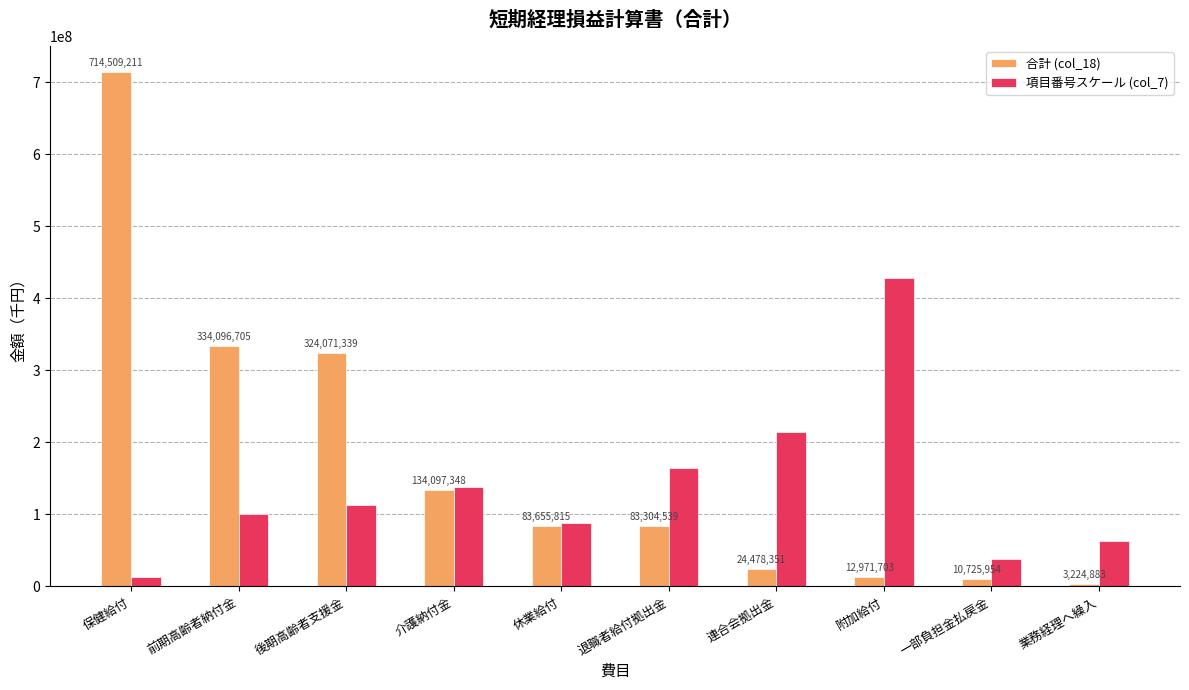

How many groups of bars are there?

10